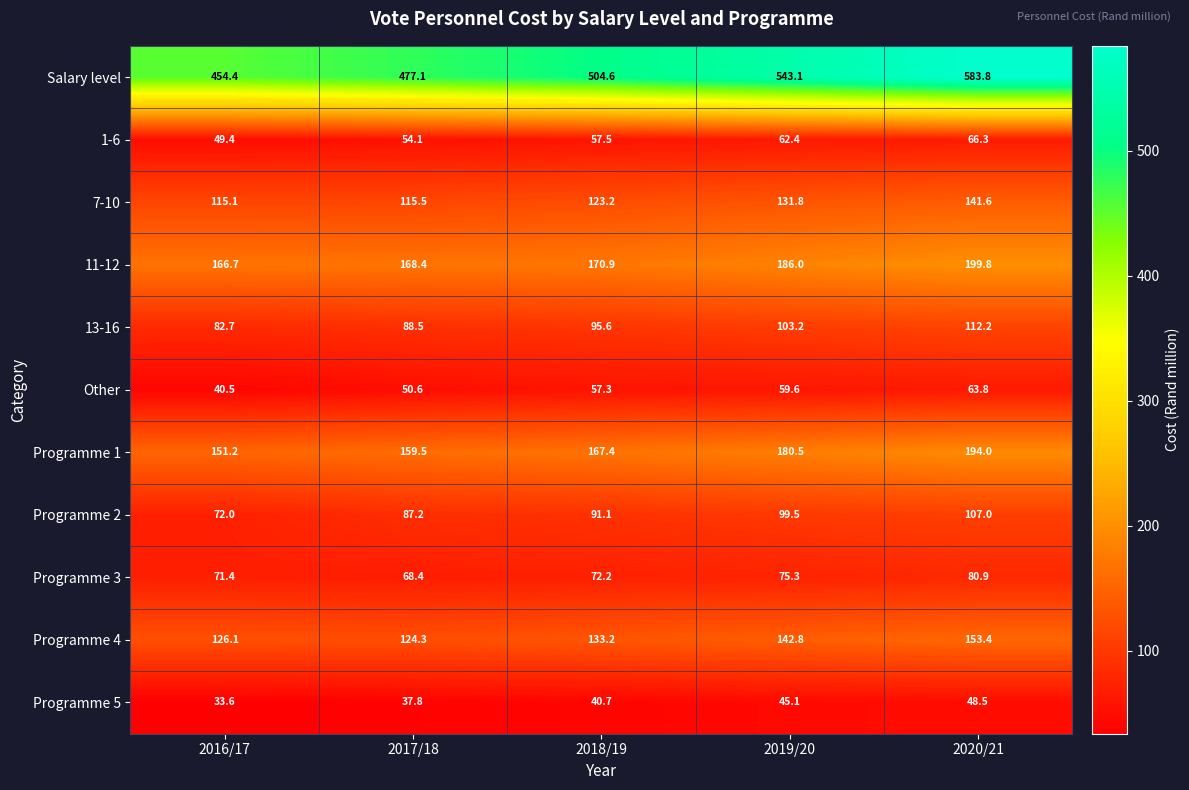

Is it true that Programme 2 equals 66.4 at 2020/21?

False